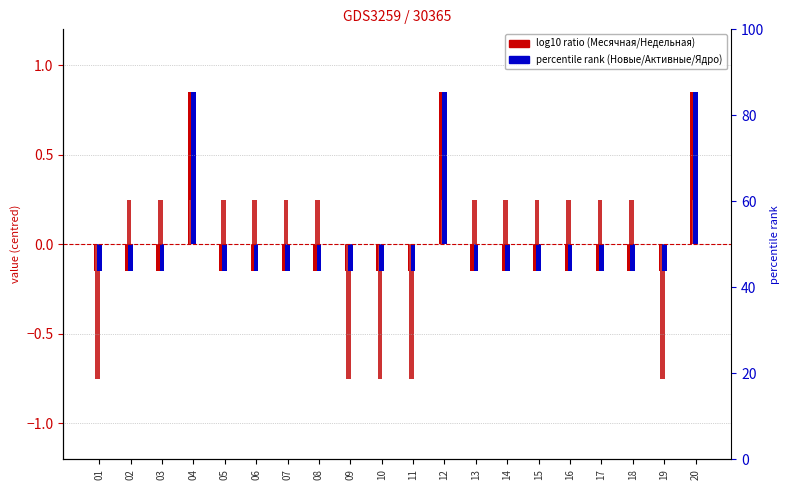

At 09, list the series in order from largest to smallest.

Активные, Ядро, Месячная, Новые, Недельная